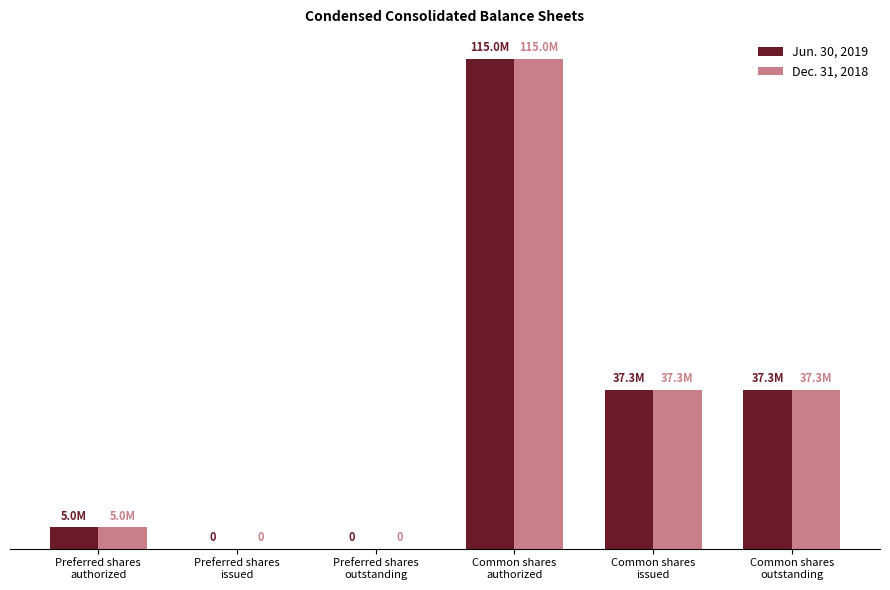

What is the total value across all series at Common shares
issued?

74614116